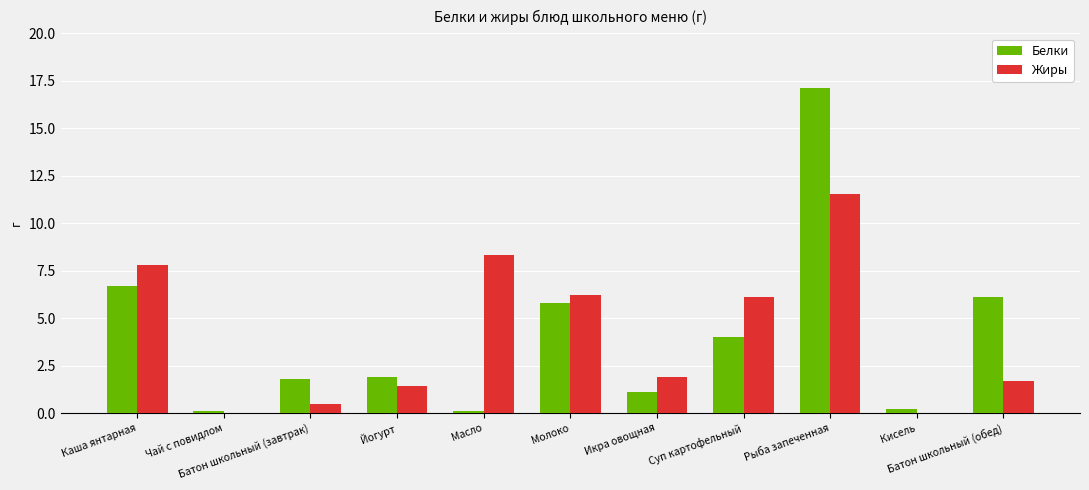

Which series has the widest spread of values?

Белки